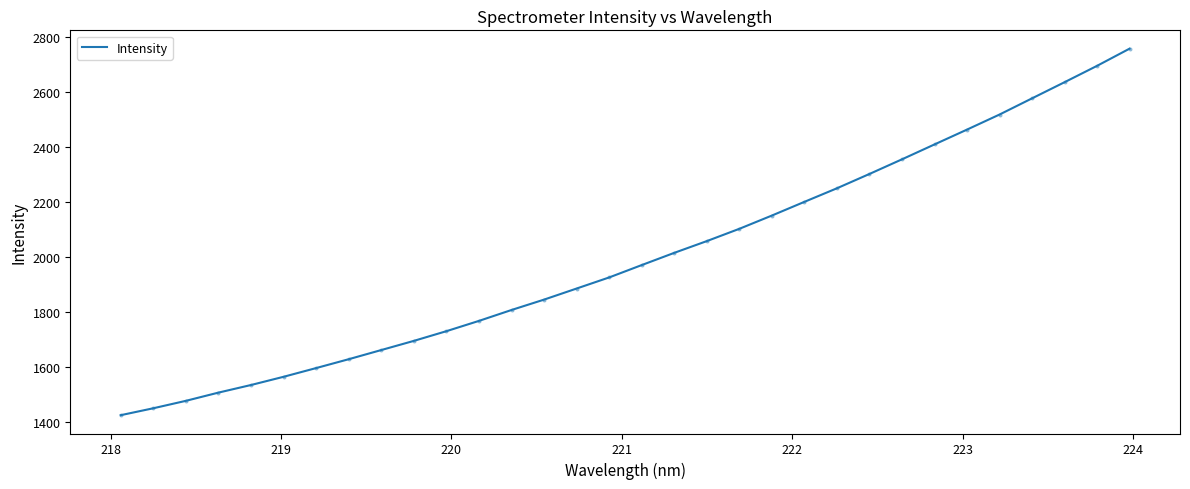

What is the smallest value displayed?

1423.8